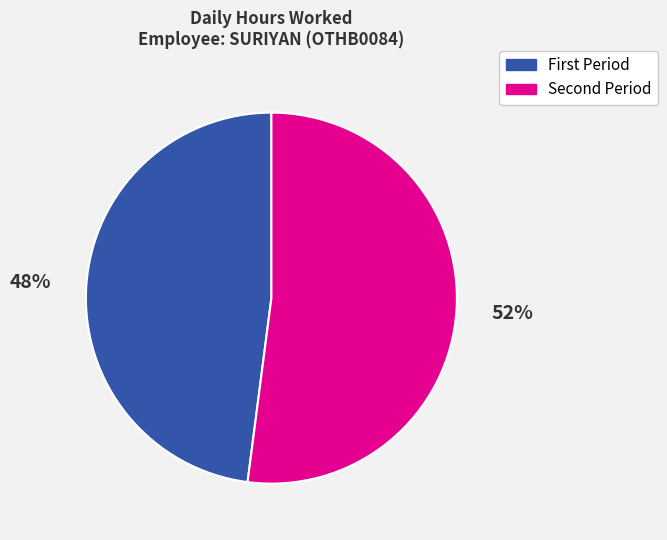

Is there any slice that represents more than half of the pie?

Yes